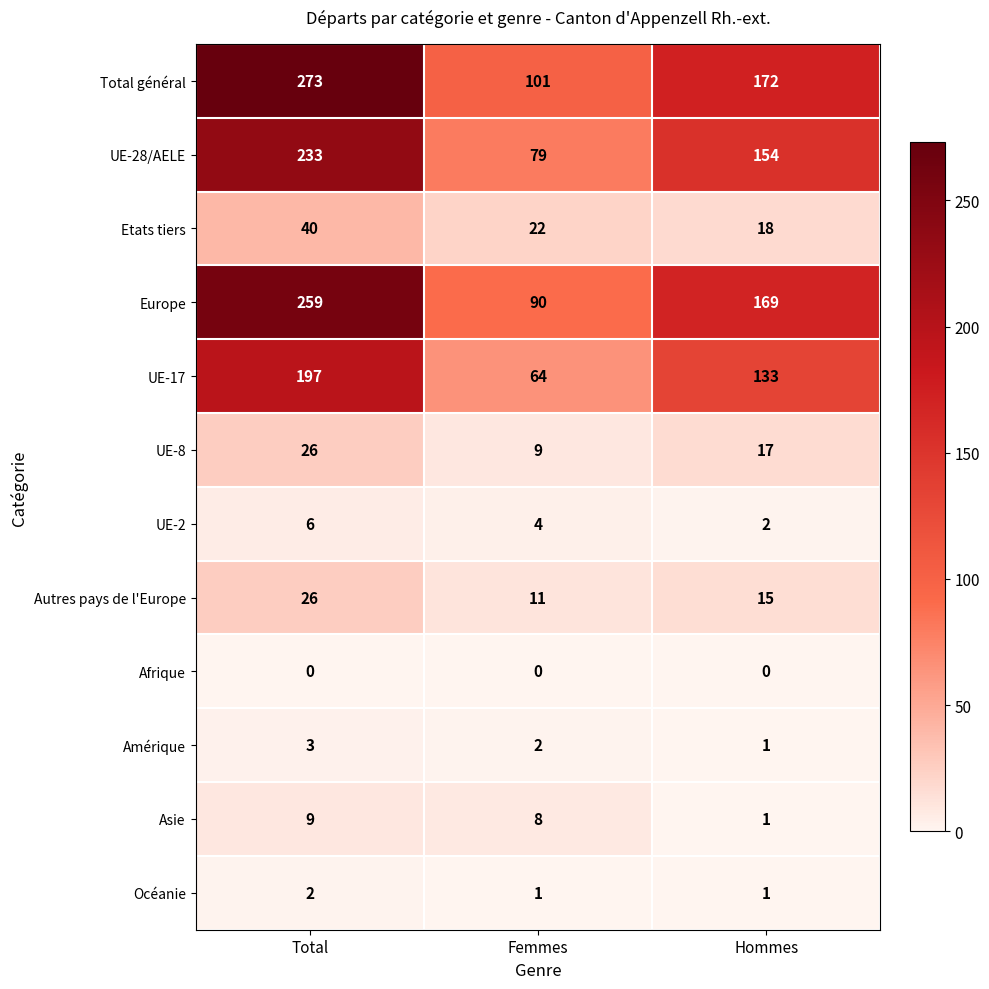

Between Femmes and Hommes, which series saw the biggest shift?

Europe